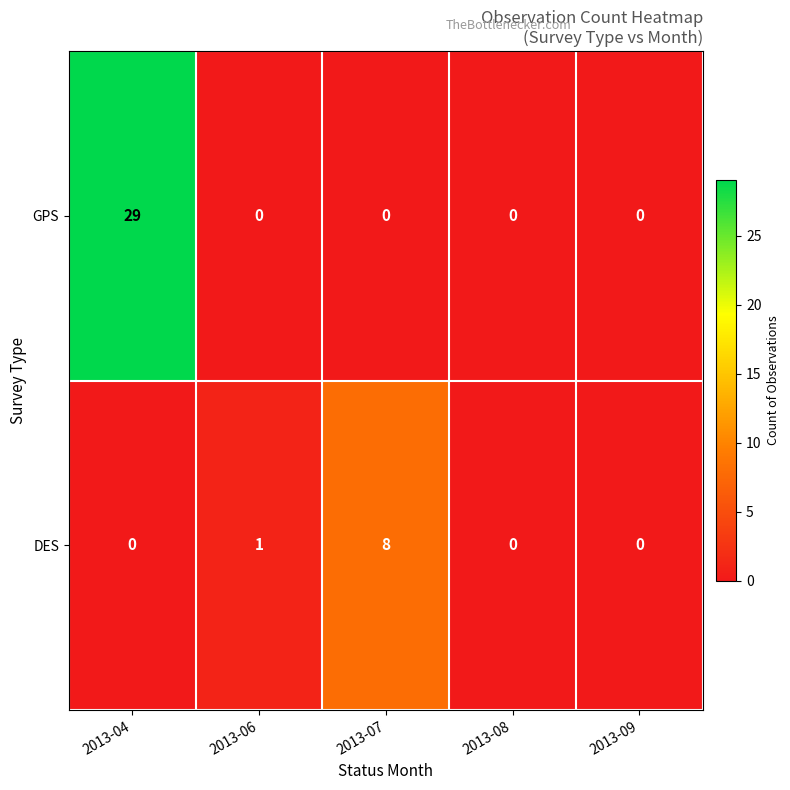

Reading left to right, extract all data points from this chart.

GPS: 2013-04=29	2013-06=0	2013-07=0	2013-08=0	2013-09=0
DES: 2013-04=0	2013-06=1	2013-07=8	2013-08=0	2013-09=0